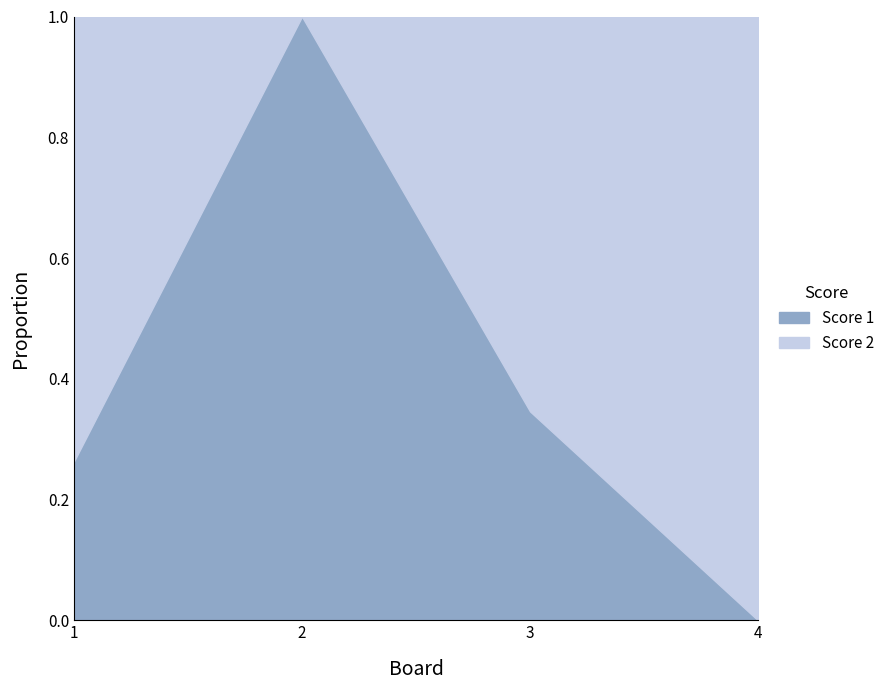

What is the average value of the Score 1 series?

0.4